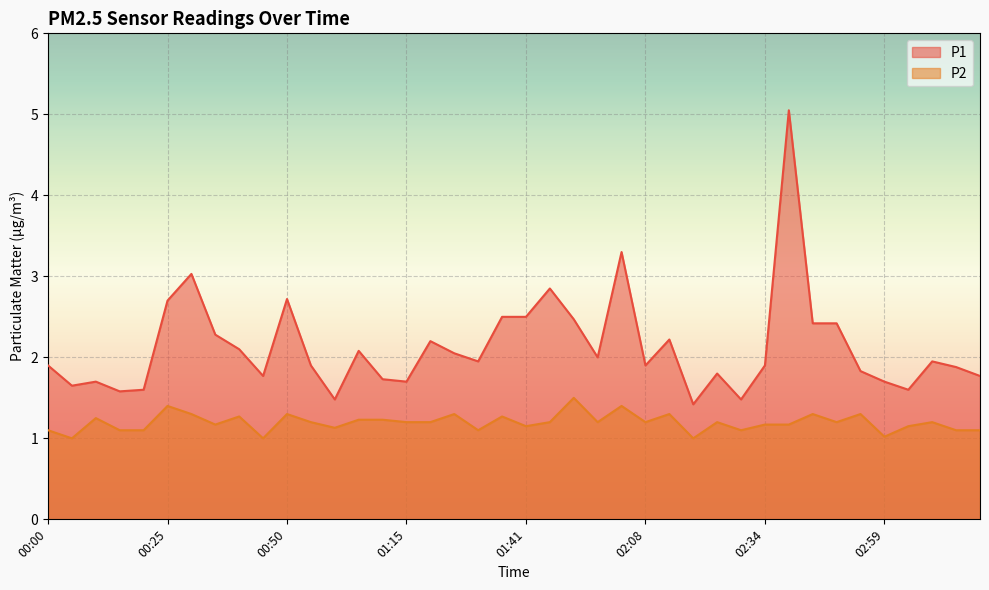

What is the total value across all series at 03:04?

2.8